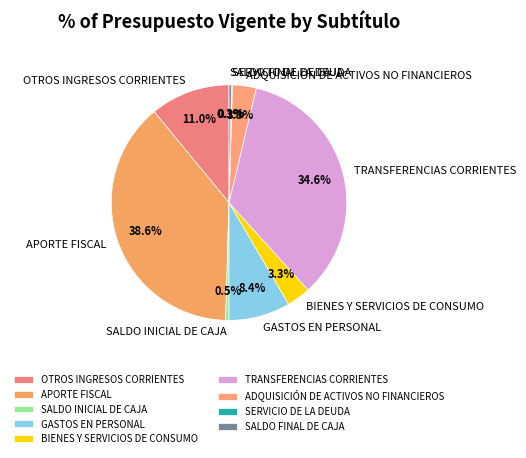

Which slice is the largest?

APORTE FISCAL